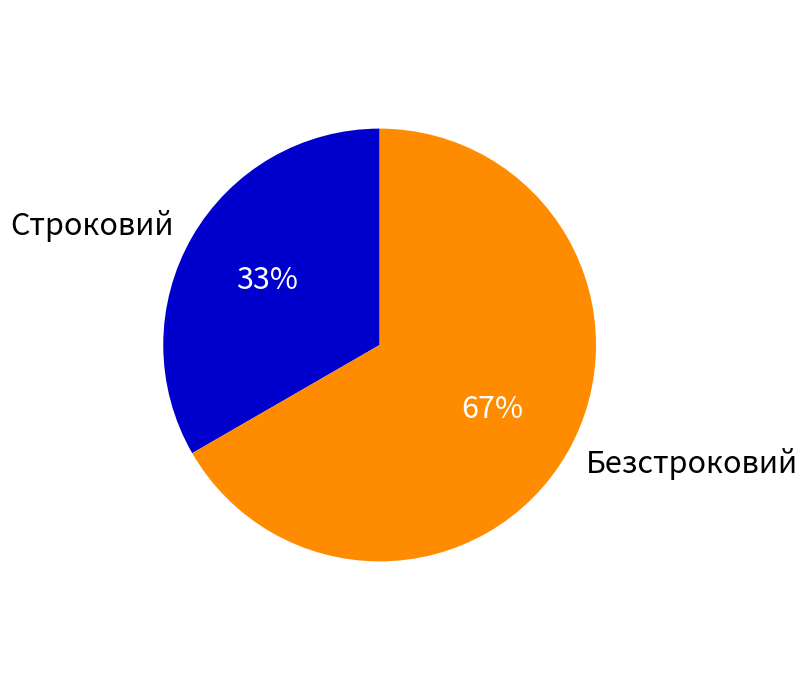

True or false: Безстроковий accounts for 77% of the total.

False